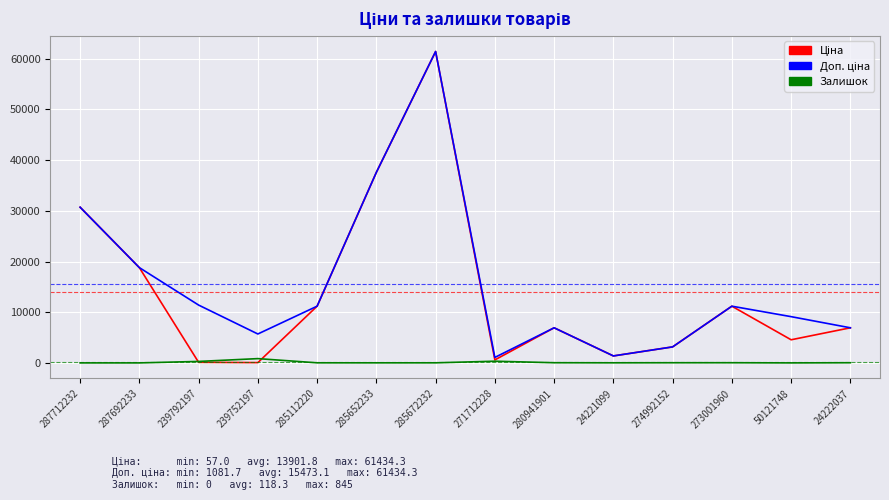

True or false: Залишок has a value of 33.0 at 273001960.

True